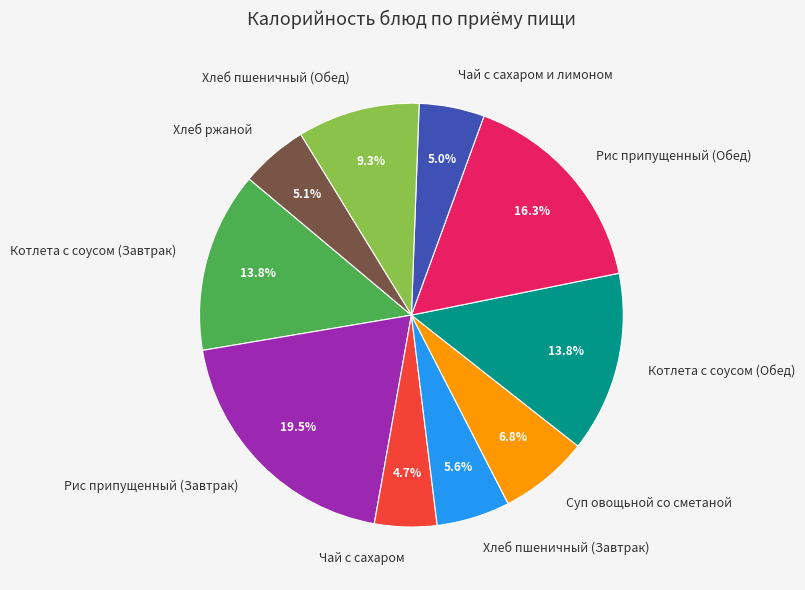

What percentage is the Чай с сахаром и лимоном slice, to the nearest percent?

5%